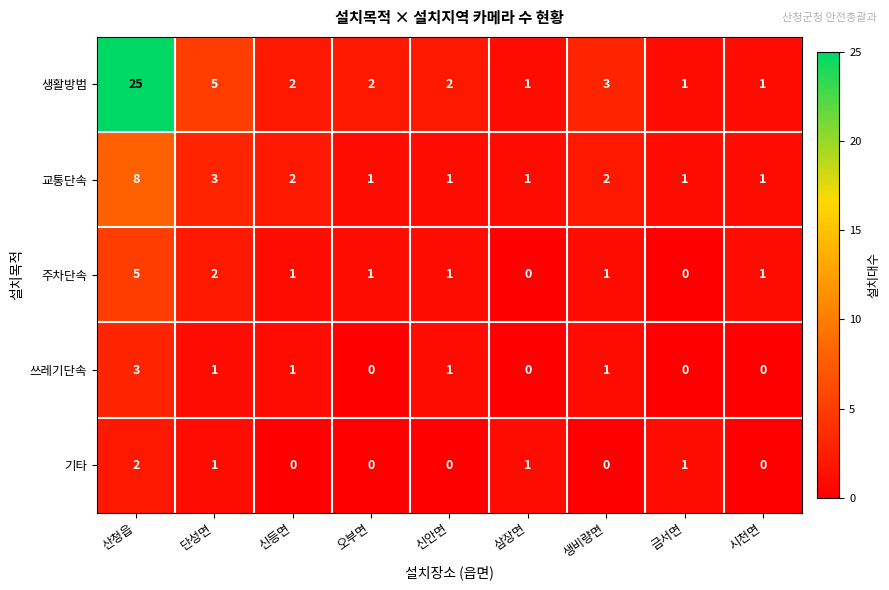

What is the total value across all series at 오부면?

4